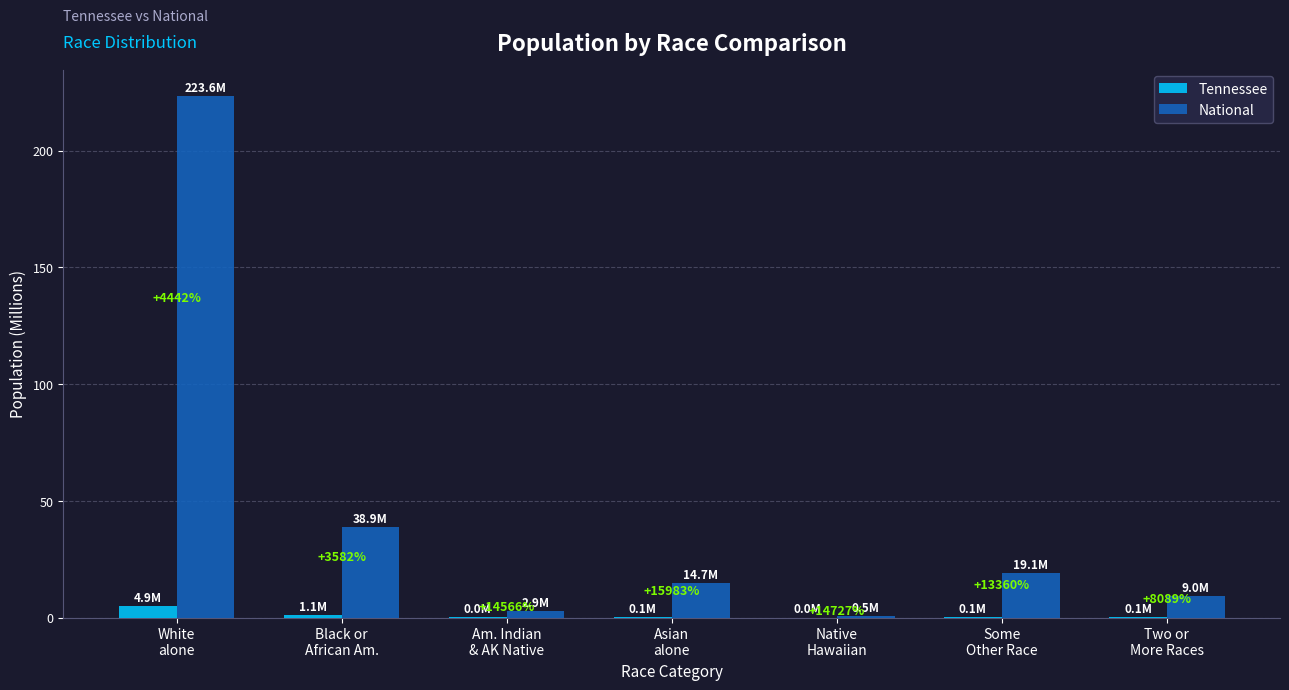

What are all the series names shown in the legend?

Tennessee, National